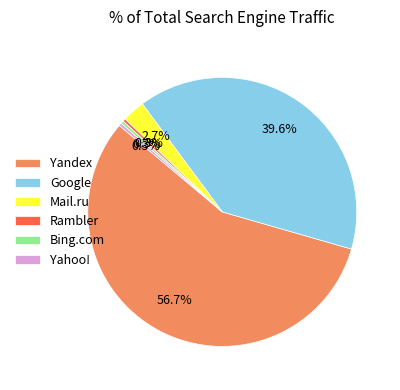

The Rambler slice represents 10% of the pie. True or false?

False